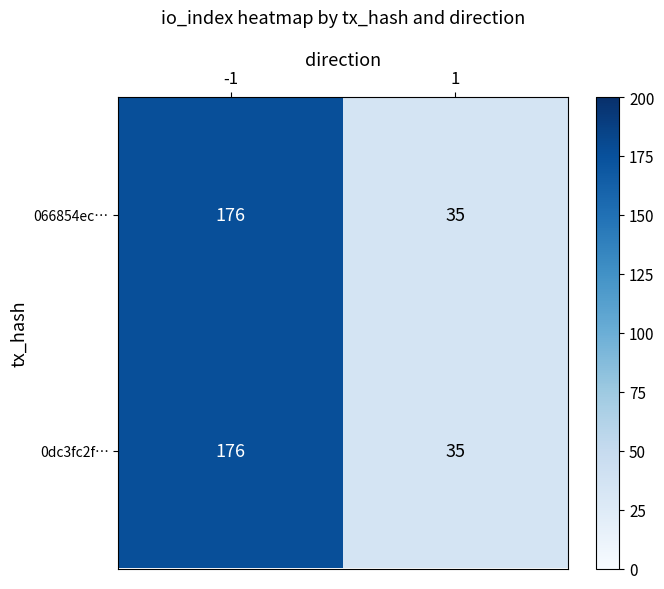

What is the approximate value of 066854ec… at -1?

176